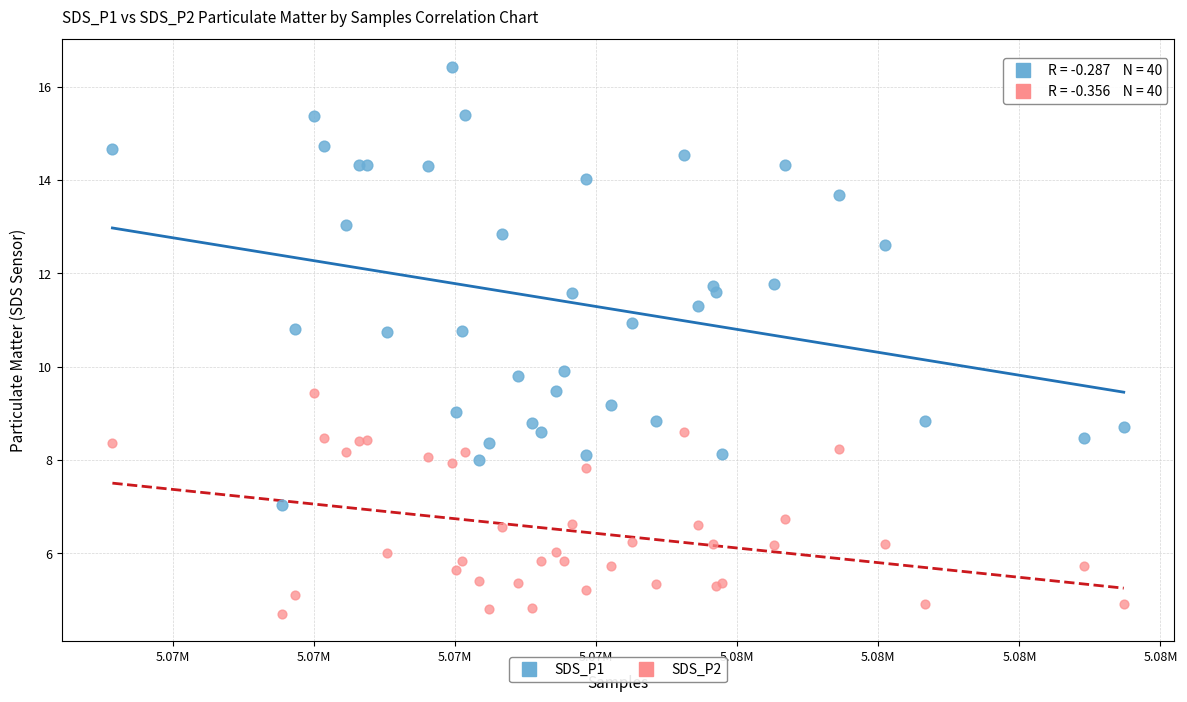

Which series contains the lowest Y value?

SDS_P2